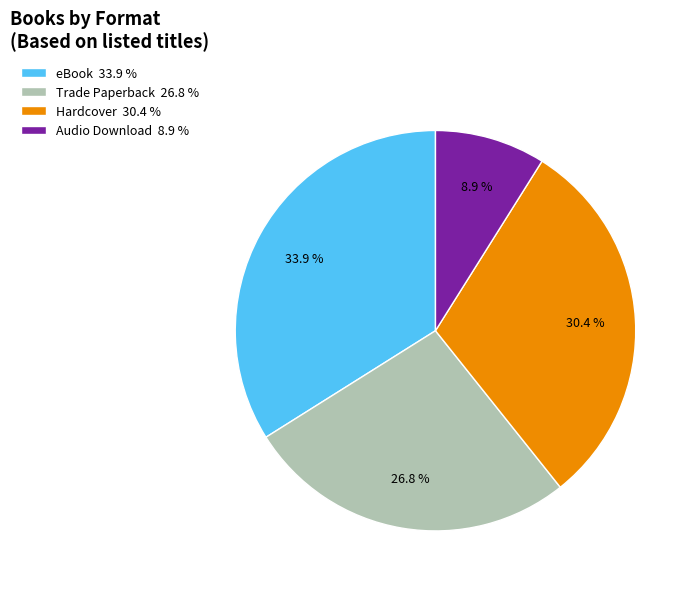

Does Hardcover 30.4 % account for over 50% of the chart?

No